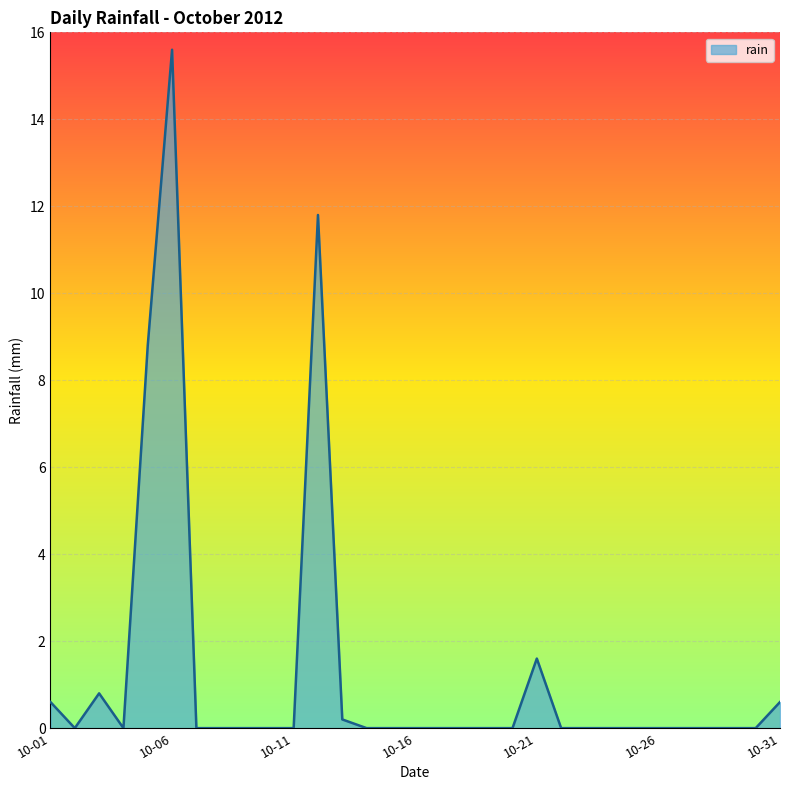

What is the average value?

1.3